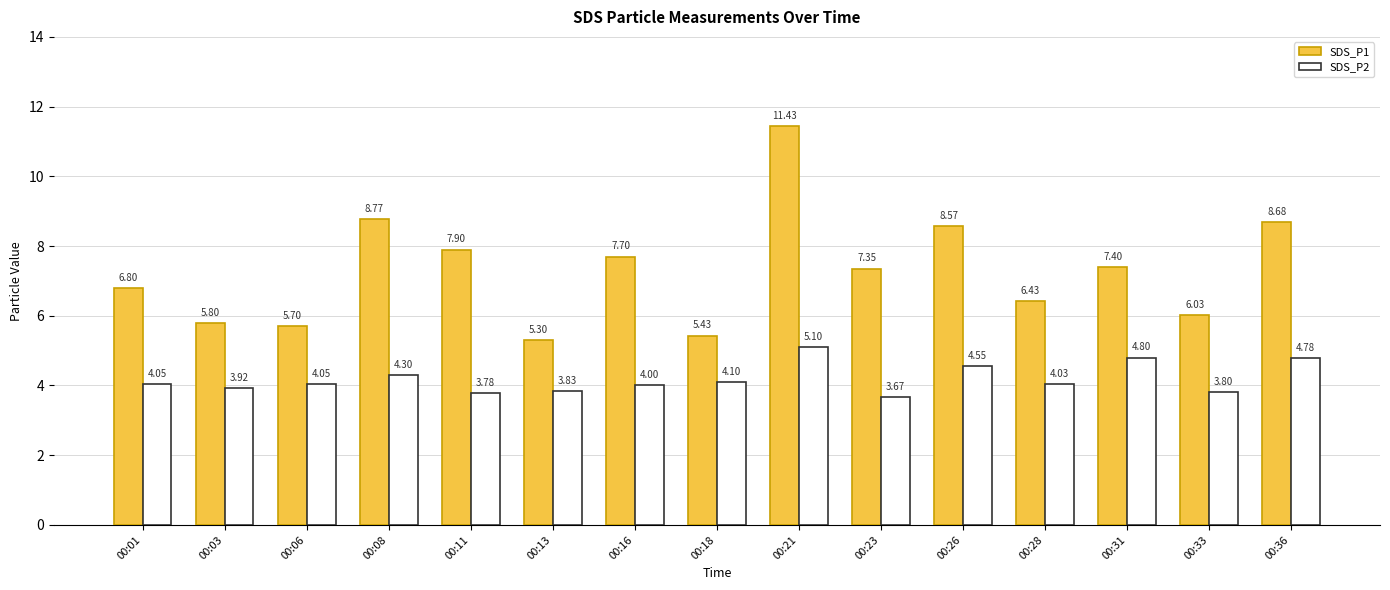

How many data points in SDS_P1 are above 7?

8